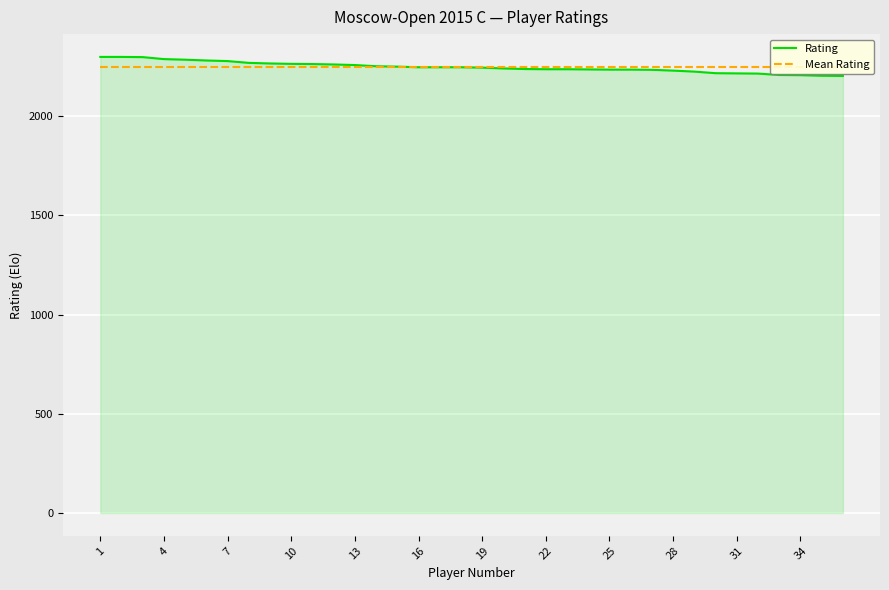

At 34, list the series in order from largest to smallest.

Rating, Mean Rating